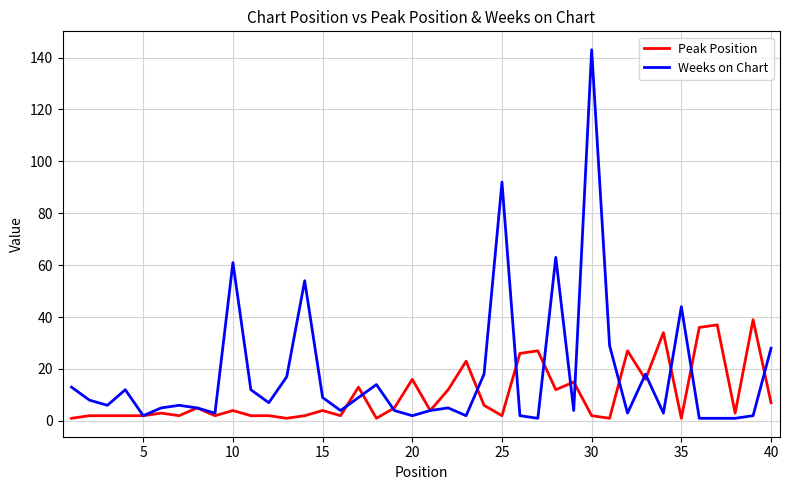

What is the minimum value shown in the chart?

1